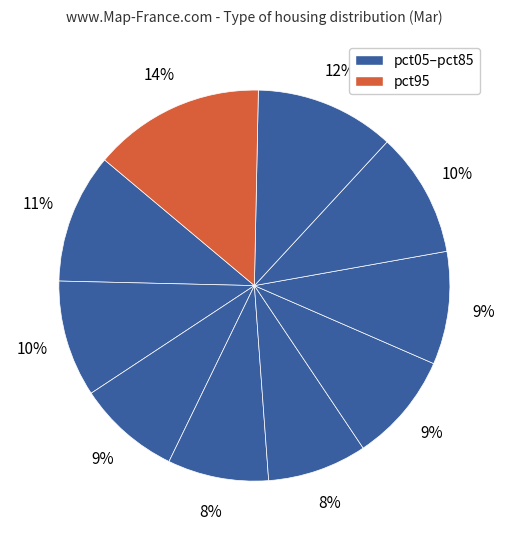

How many slices are in this pie chart?

10